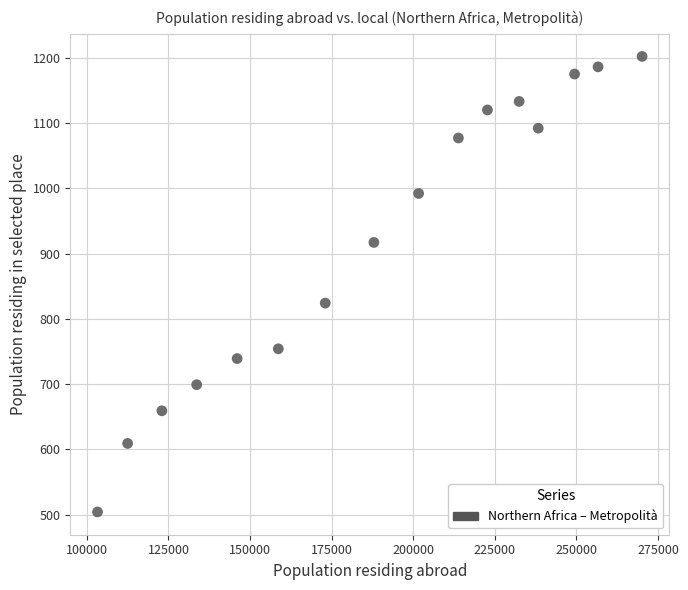

What Y value in the scatter plot is closest to 853?

824